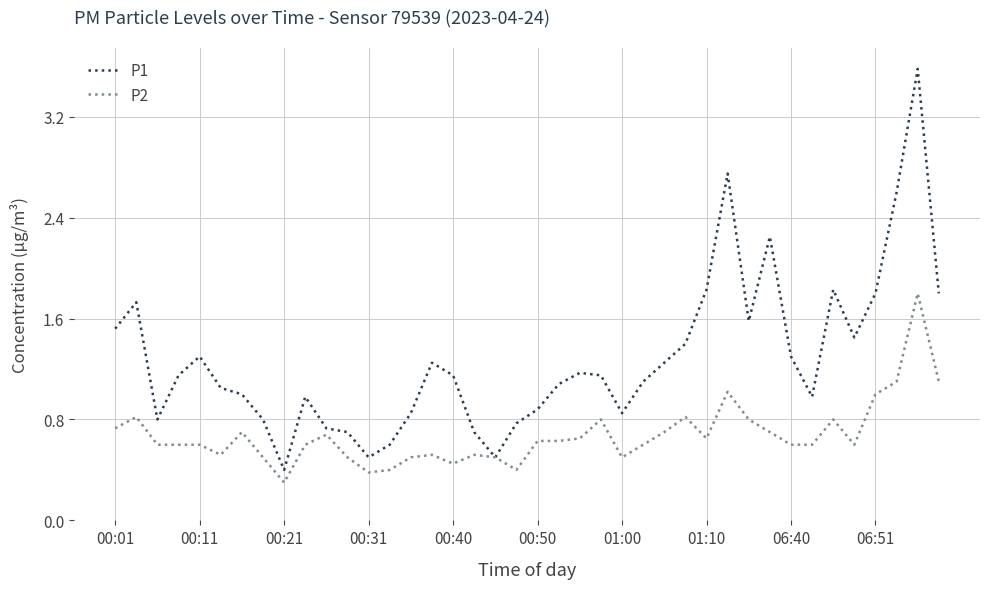

Which series has the largest range (max minus min)?

P1